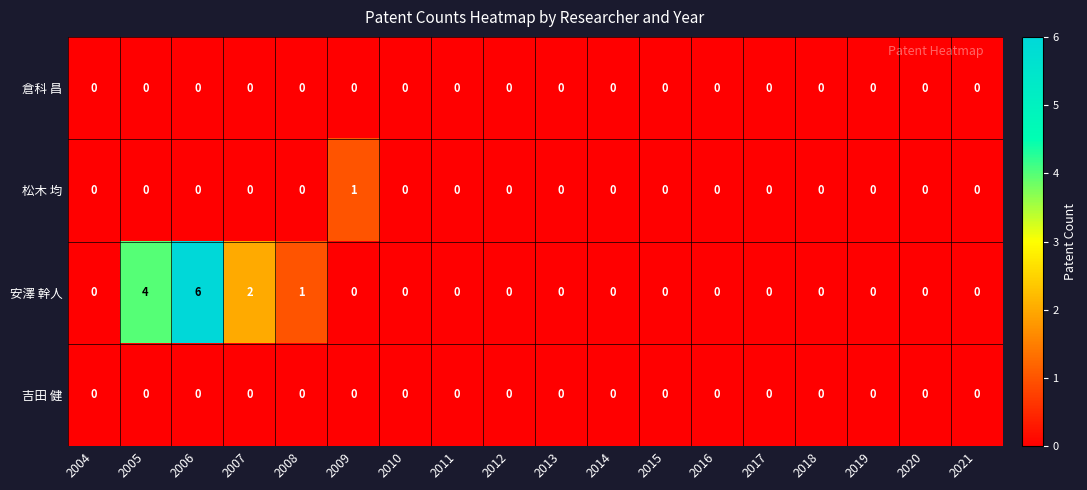

What is the maximum value shown in the chart?

6